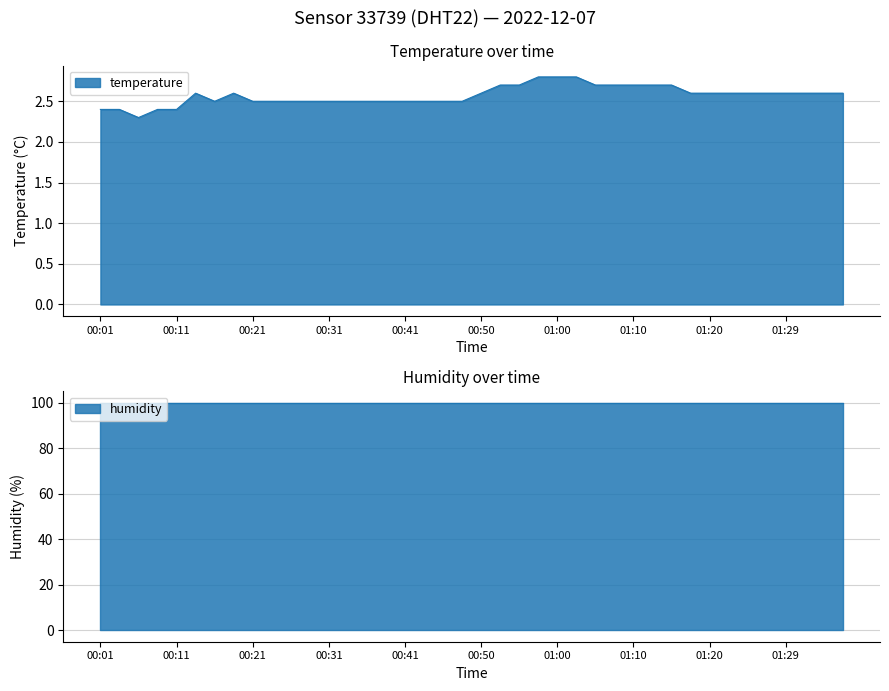

What is the lowest value of the temperature series?

2.3